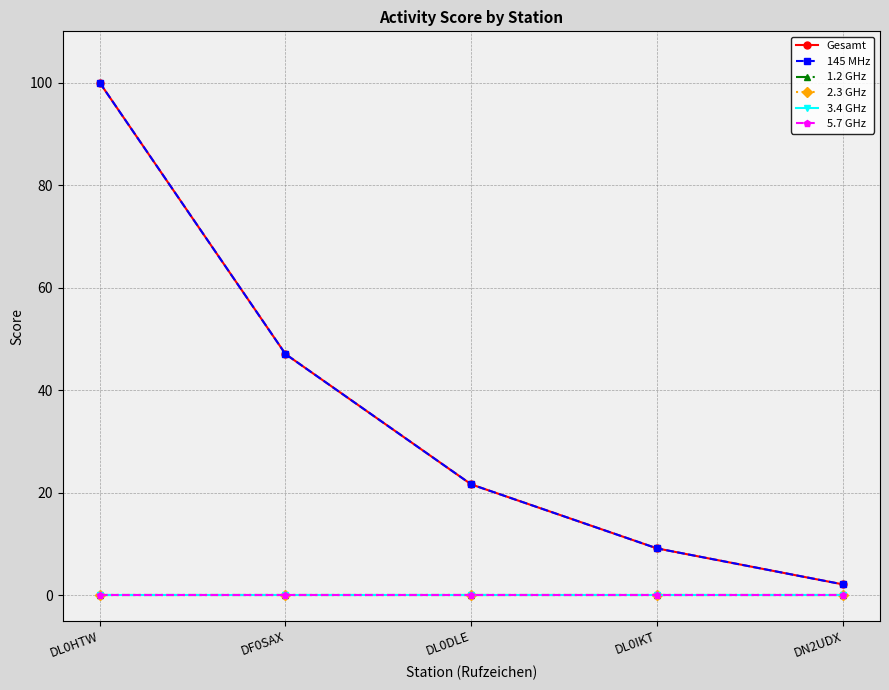

True or false: 2.3 GHz and 145 MHz cross at least once.

False